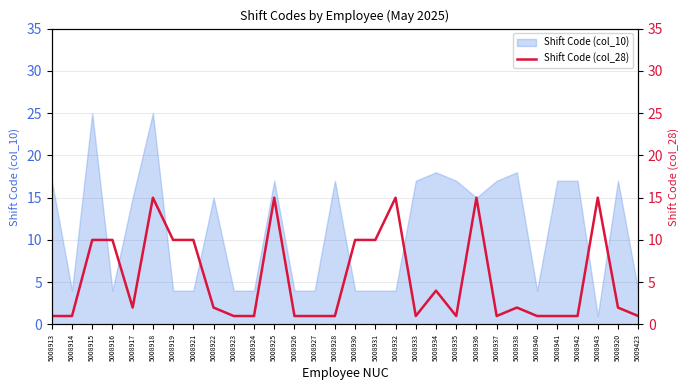

Reading left to right, what are all the values shown in this chart?

5008913=1	5008914=1	5008915=10	5008916=10	5008917=2	5008918=15	5008919=10	5008921=10	5008922=2	5008923=1	5008924=1	5008925=15	5008926=1	5008927=1	5008928=1	5008930=10	5008931=10	5008932=15	5008933=1	5008934=4	5008935=1	5008936=15	5008937=1	5008938=2	5008940=1	5008941=1	5008942=1	5008943=15	5008920=2	5009423=1